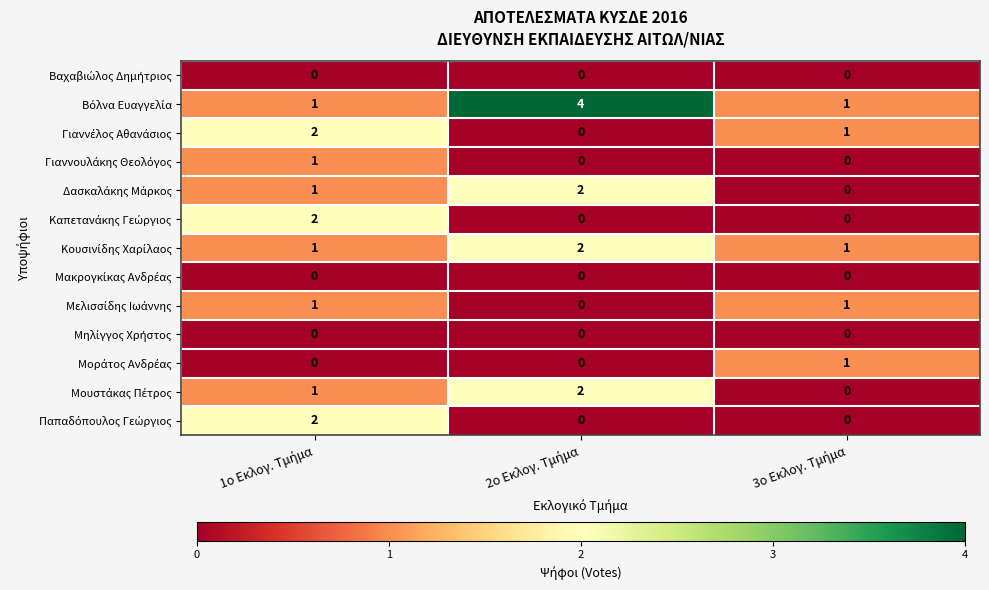

At how many categories does at least one series exceed 0?

3